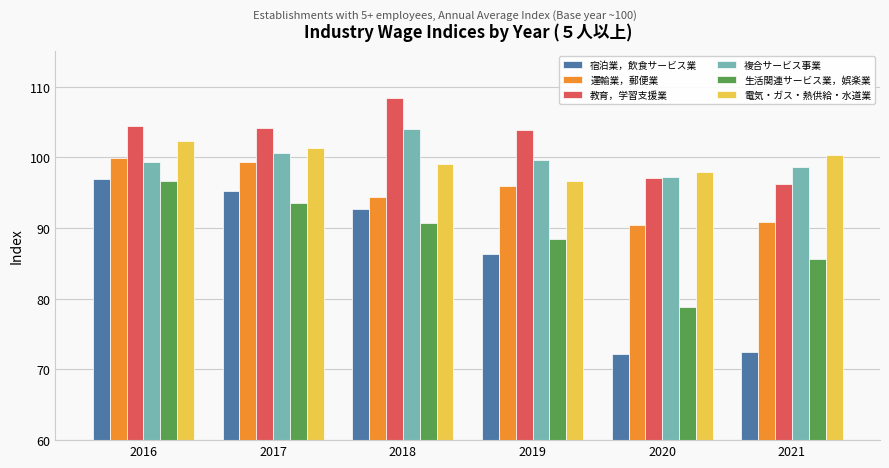

Are the bars horizontal?

No